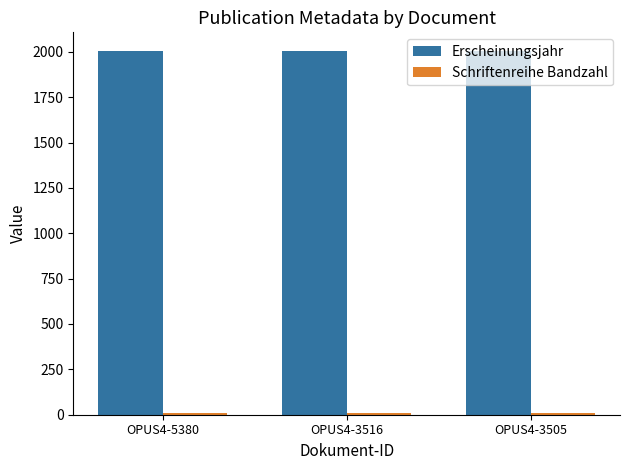

The Erscheinungsjahr series shows 2007 at OPUS4-3516. True or false?

True